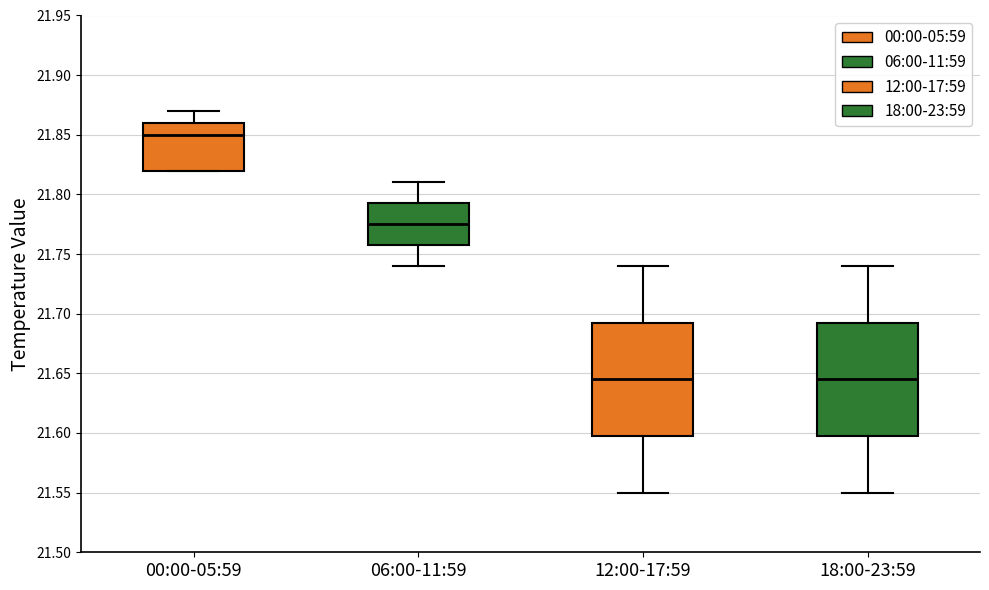

Reading left to right, transcribe this box plot: for each box, give where its median line is, the range the box spans, and where its two whiskers end, as read against the y-axis. The values are not printed on the chart, so give them approximately, as read against the axis.

00:00-05:59: median 21.850, box 21.820 to 21.860, whiskers 21.820 to 21.870
06:00-11:59: median 21.775, box 21.760 to 21.795, whiskers 21.740 to 21.810
12:00-17:59: median 21.645, box 21.600 to 21.695, whiskers 21.550 to 21.740
18:00-23:59: median 21.645, box 21.600 to 21.695, whiskers 21.550 to 21.740